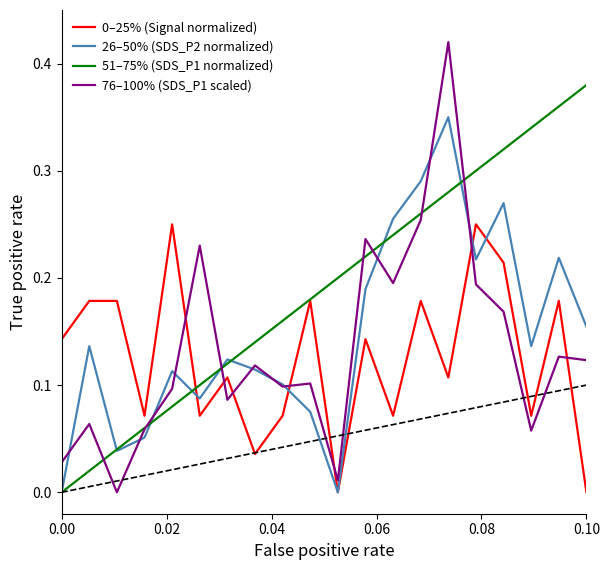

Does the chart display data point markers on the line(s)?

No